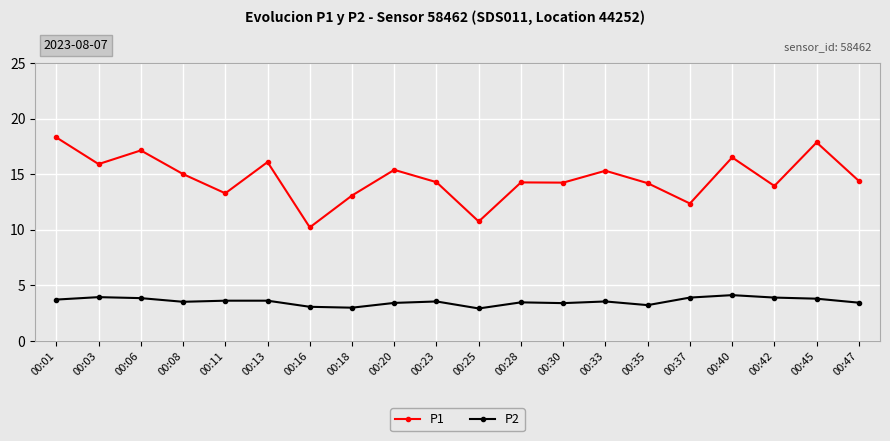

Is the value of P1 at 00:40 greater than the value of P2 at 00:11?

Yes